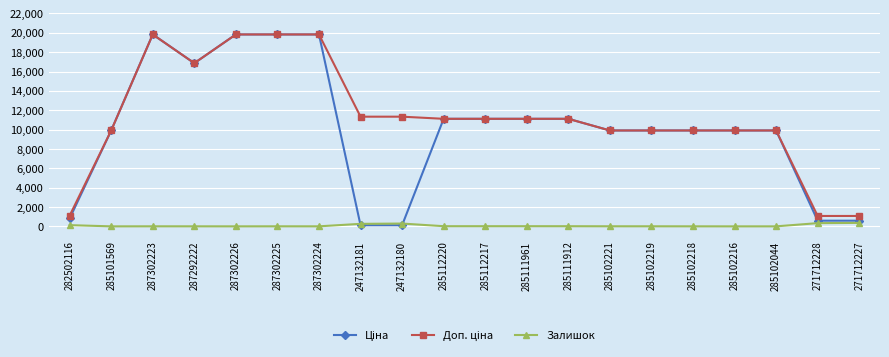

True or false: Залишок has more than 2 points higher than both neighbors.

True